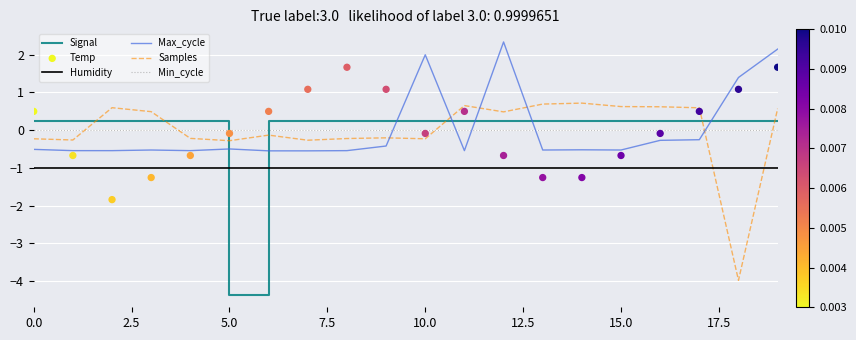

Which series contains the highest Y value?

Max_cycle